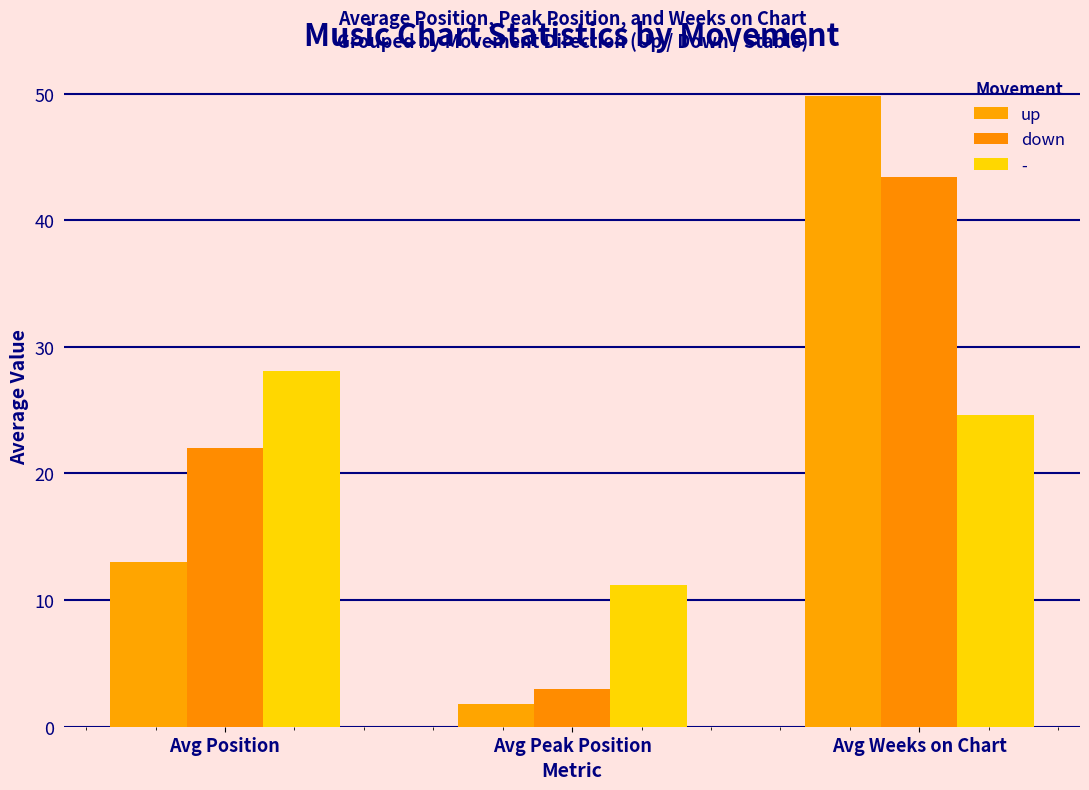

The up series shows 1.8 at Avg Peak Position. True or false?

True